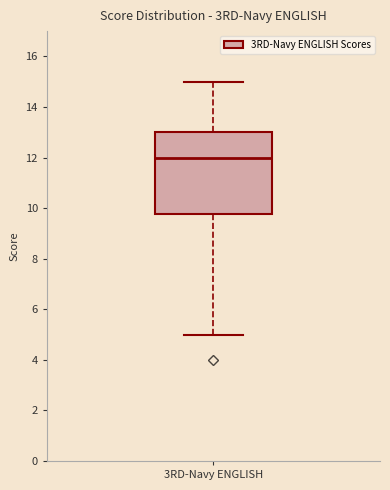

Transcribe this box plot: give where the median line is, the range the box spans, and where the two whiskers end, as read against the y-axis. The values are not printed on the chart, so give them approximately, as read against the axis.

median 12.0, box 9.8 to 13.0, whiskers 5.0 to 15.0